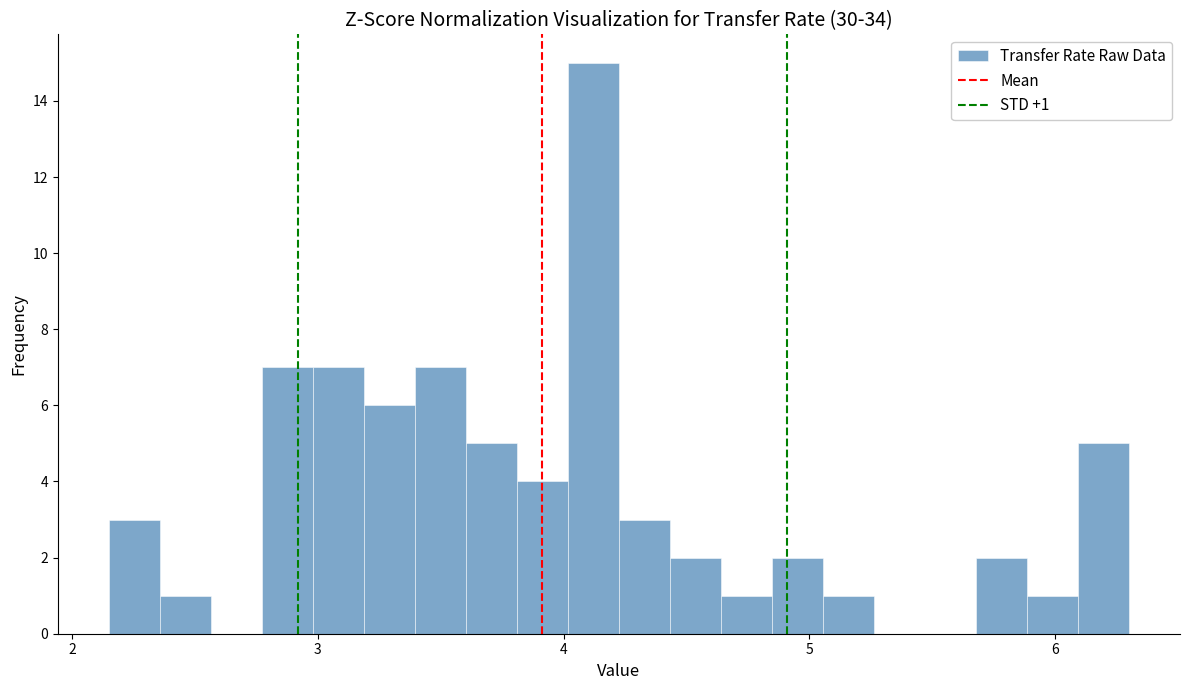

Around what value on the x-axis is the tallest bar? Give the approximate position of its centre, as read against the axis.

4.1